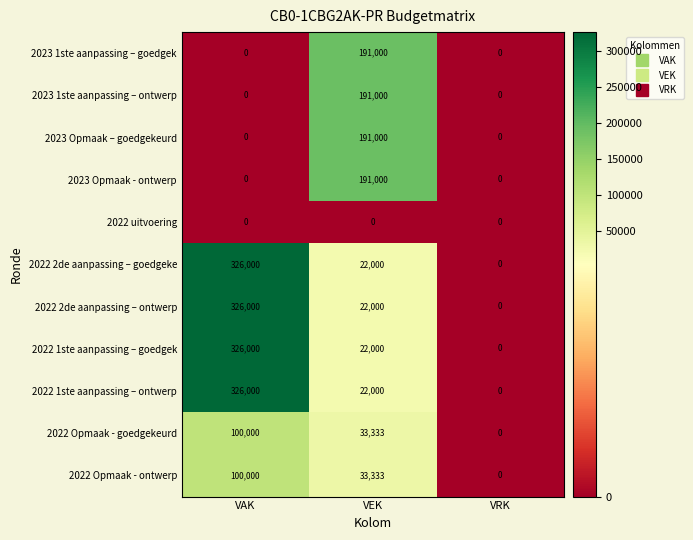

Where is 2022 1ste aanpassing – ontwerp nearest to the value 163000?

VEK